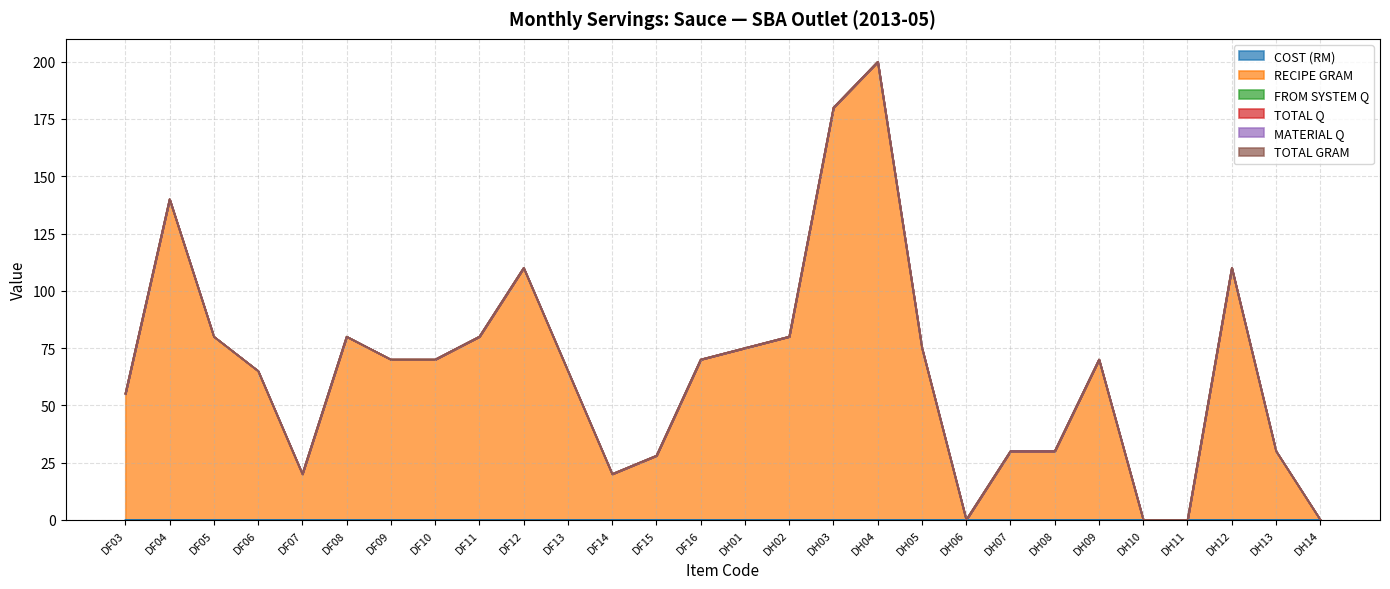

What is the label of the 28th point from the right?

DF03